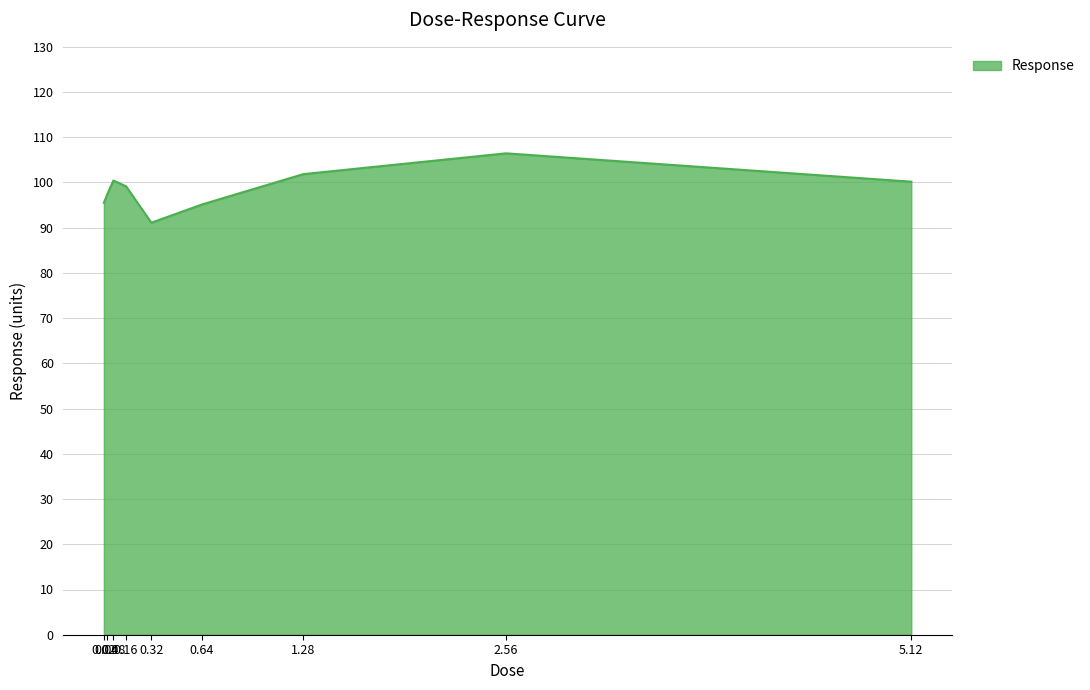

How many series are shown in this chart?

1